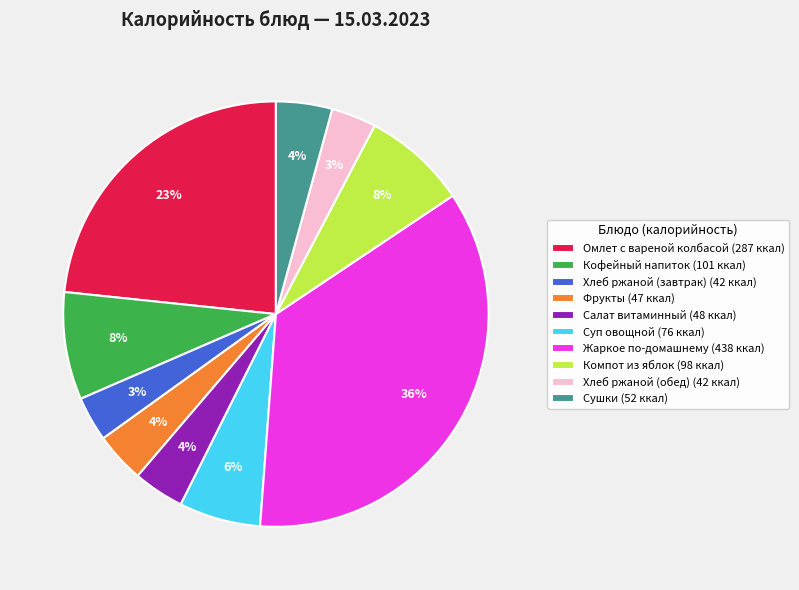

Do Фрукты (47 ккал) and Хлеб ржаной (обед) (42 ккал) together represent more than half of the pie?

No